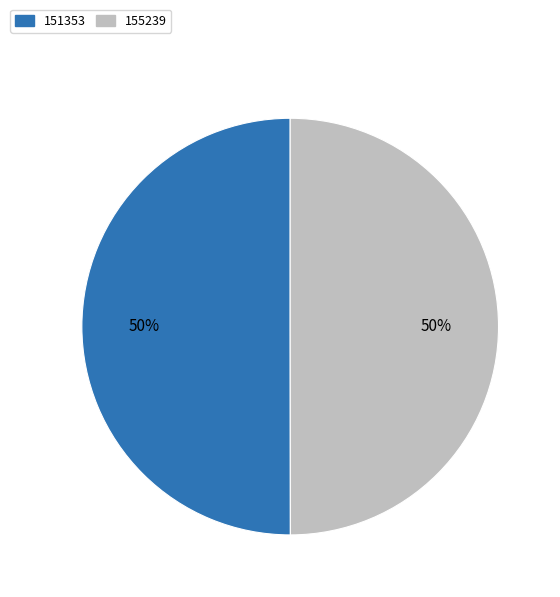

To the nearest percent, what percentage of the pie is 151353?

50%